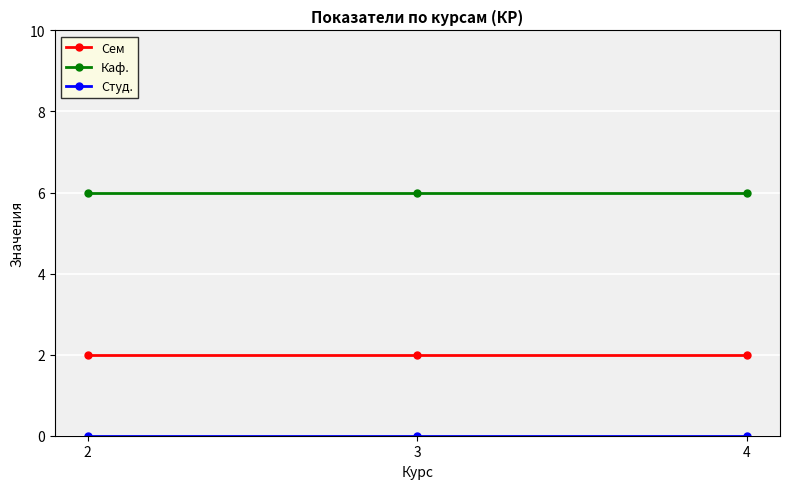

What value does the Сем series have at 2?

2